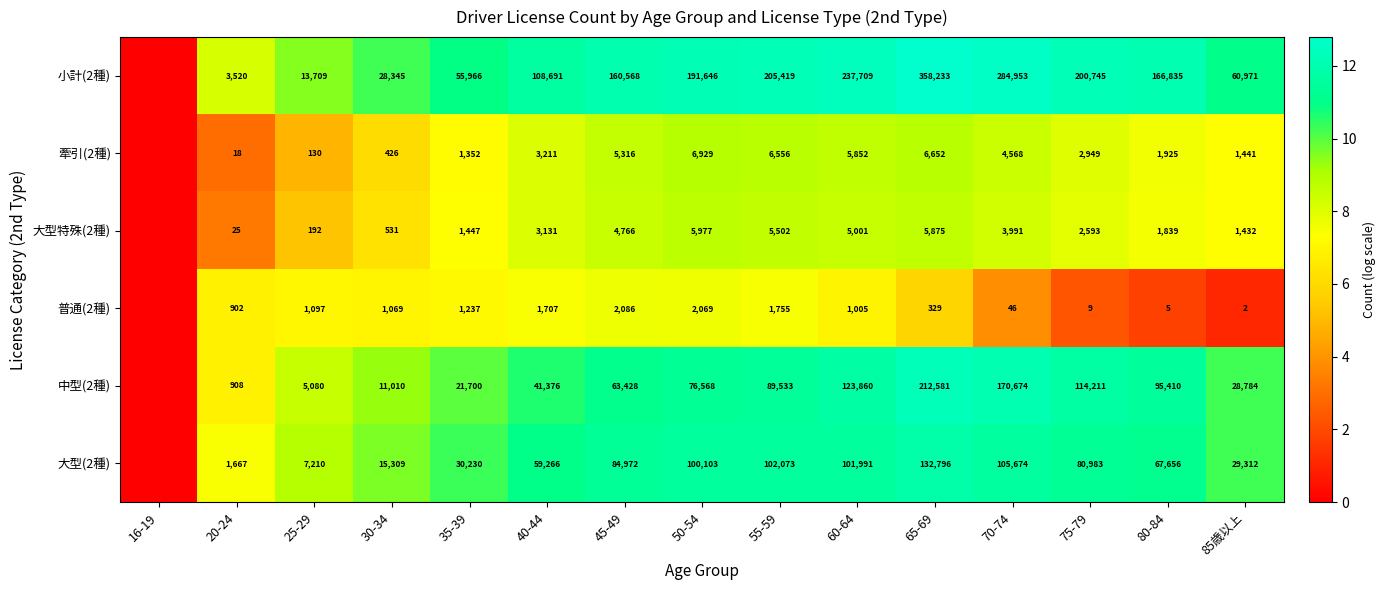

Is it true that 牽引(2種) equals 2982 at 70-74?

False